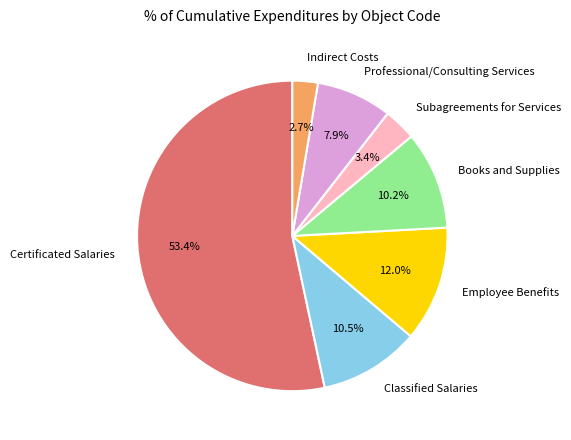

To the nearest percent, what percentage of the pie is Subagreements for Services?

3%